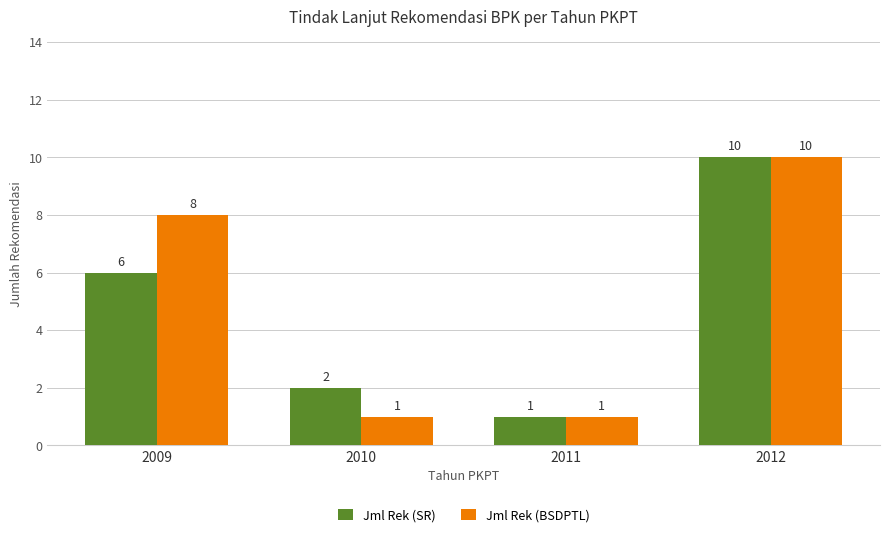

What is the total value across all series at 2012?

20